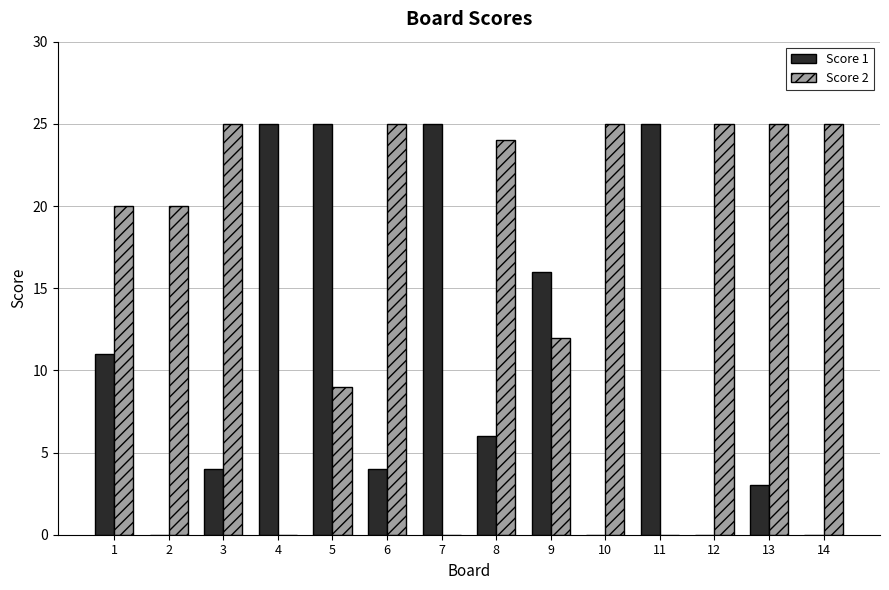

Which series has the largest total across all categories?

Score 2